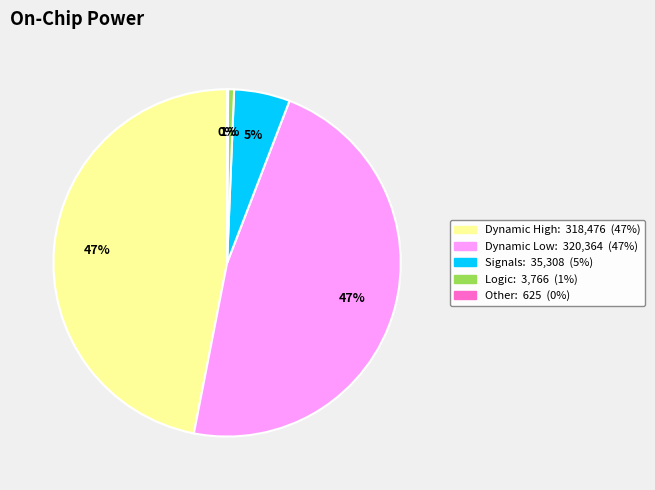

To the nearest percent, what is the difference between the largest and smallest slice percentages?

47%